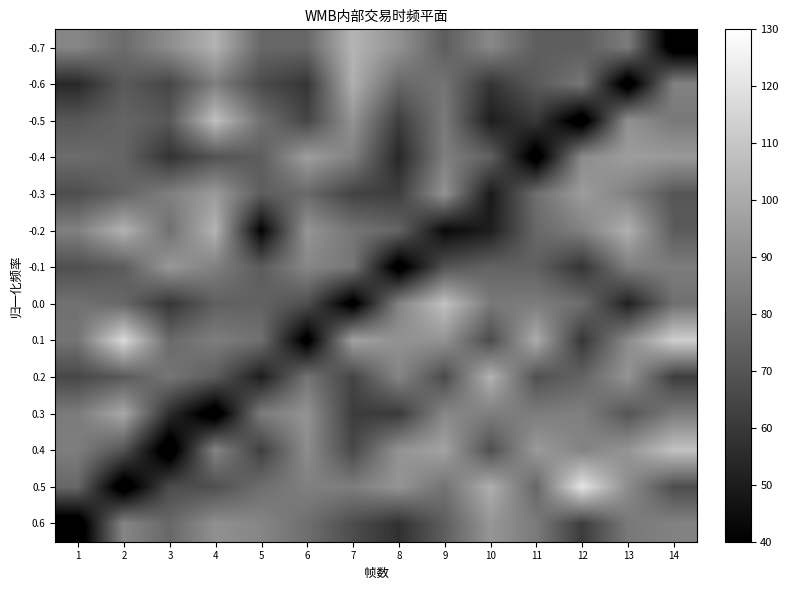

What is the smallest value displayed?

30.3